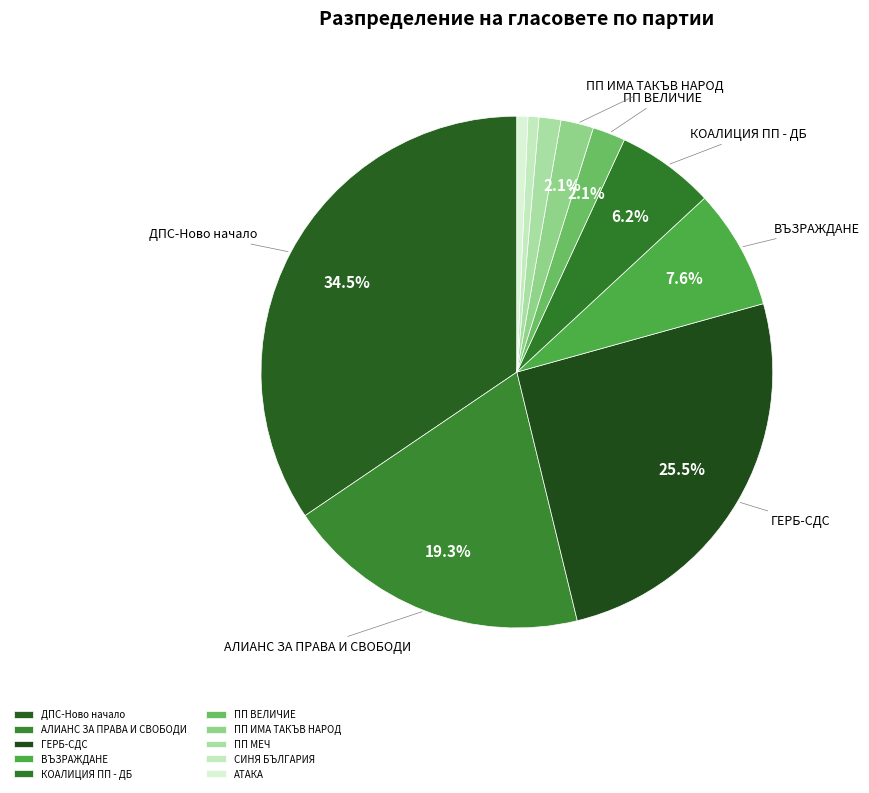

How many slices are in this pie chart?

10